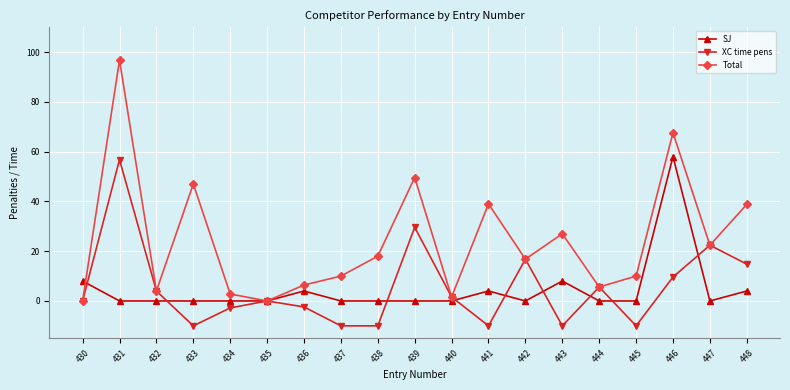

What is the approximate value of SJ at 446?

58.0